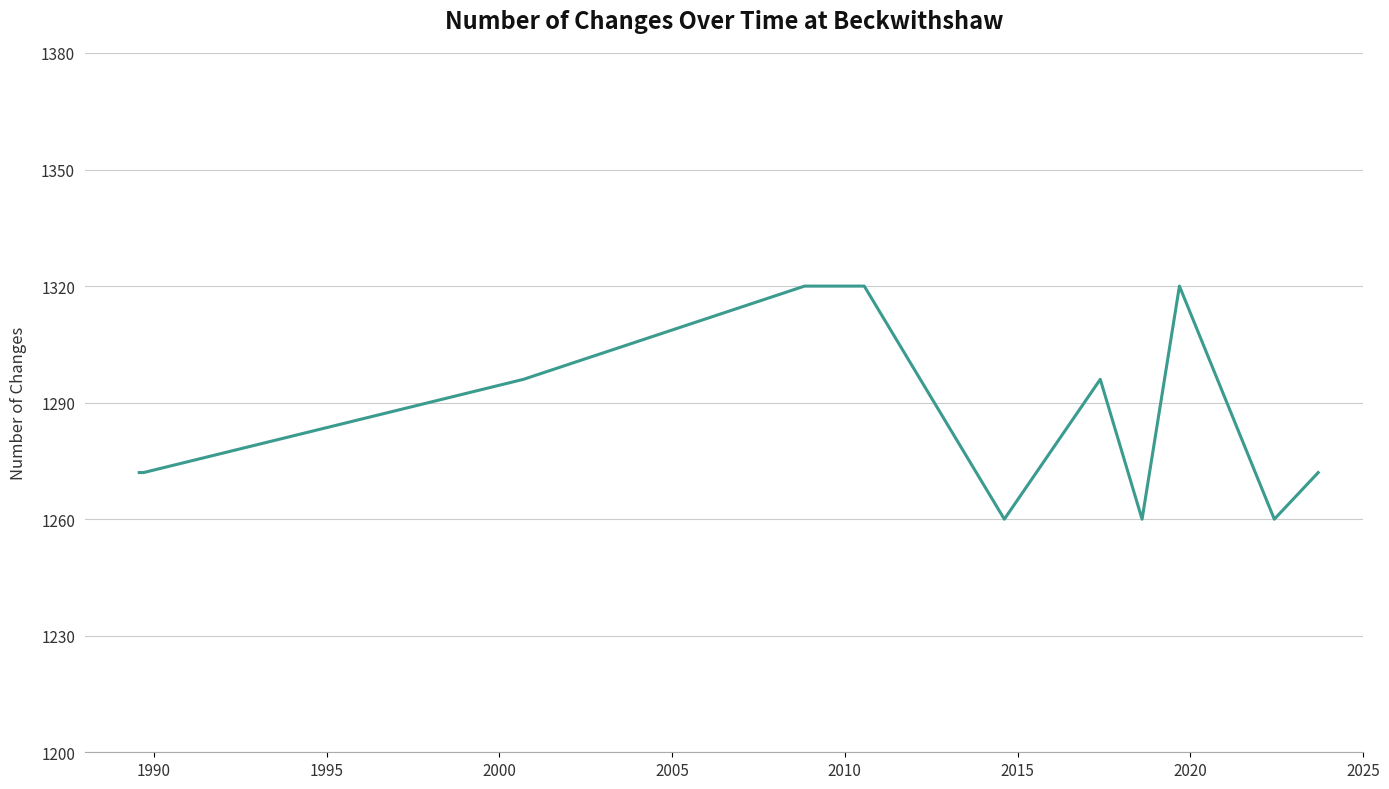

Does the chart display data point markers on the line(s)?

No